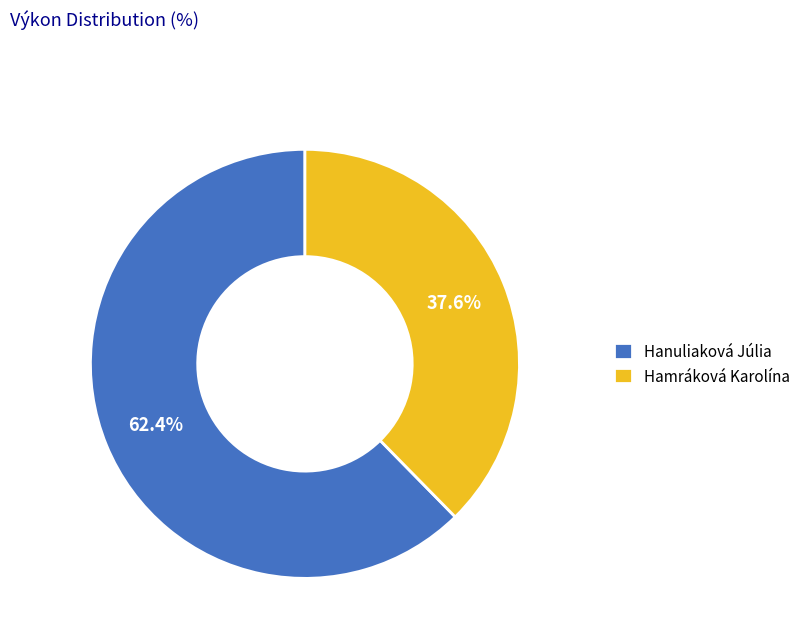

To the nearest percent, what is the difference between the Hamráková Karolína and Hanuliaková Júlia slice percentages?

25%